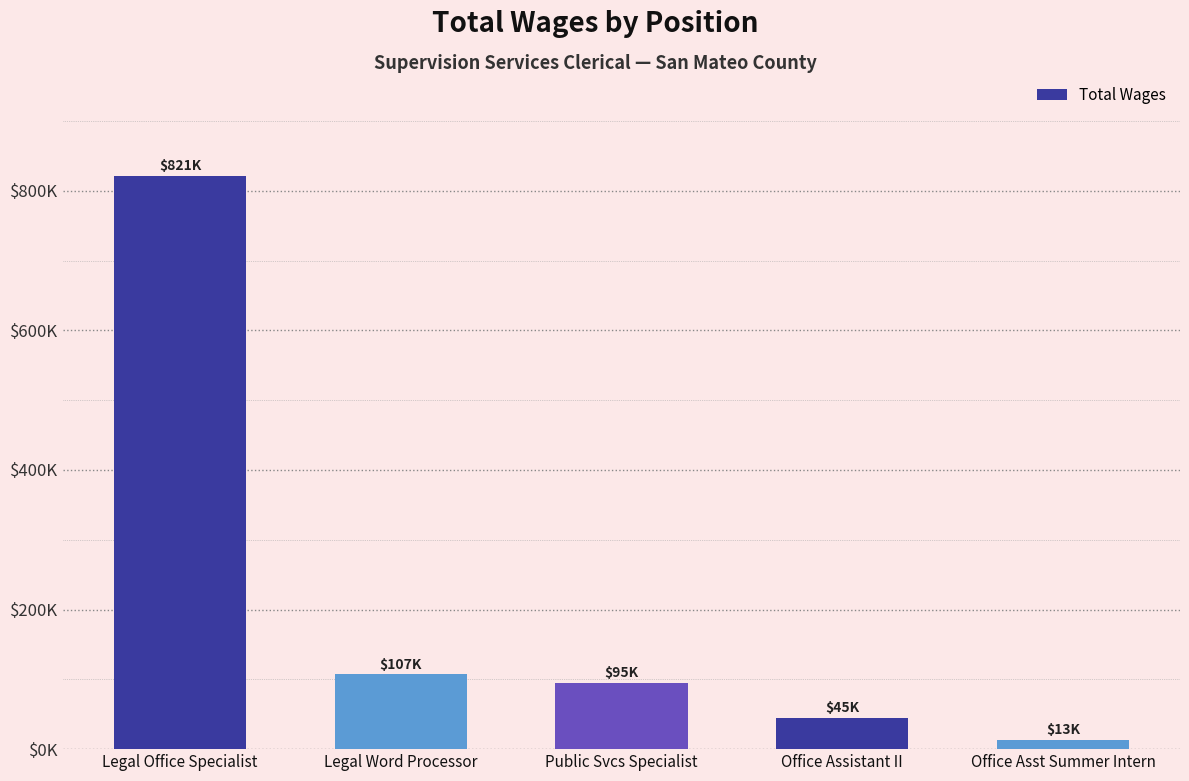

Rank the categories by value from highest to lowest.

Legal Office Specialist, Legal Word Processor, Public Svcs Specialist, Office Assistant II, Office Asst Summer Intern